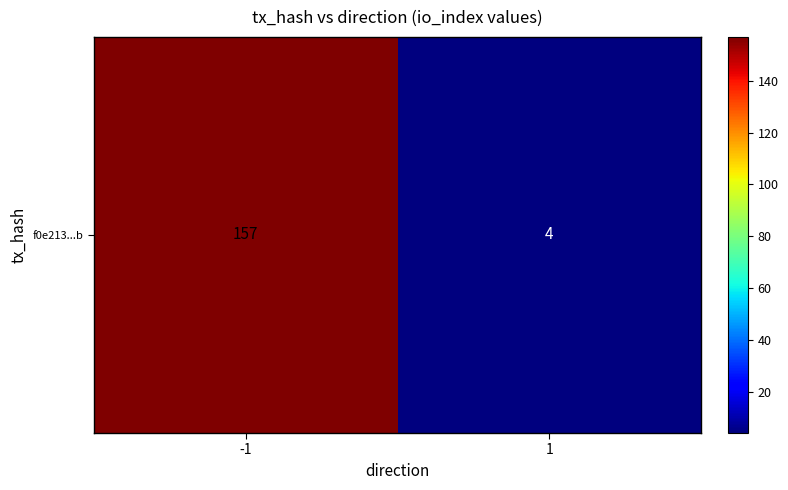

Reading left to right, list all the values displayed in this chart.

157	4